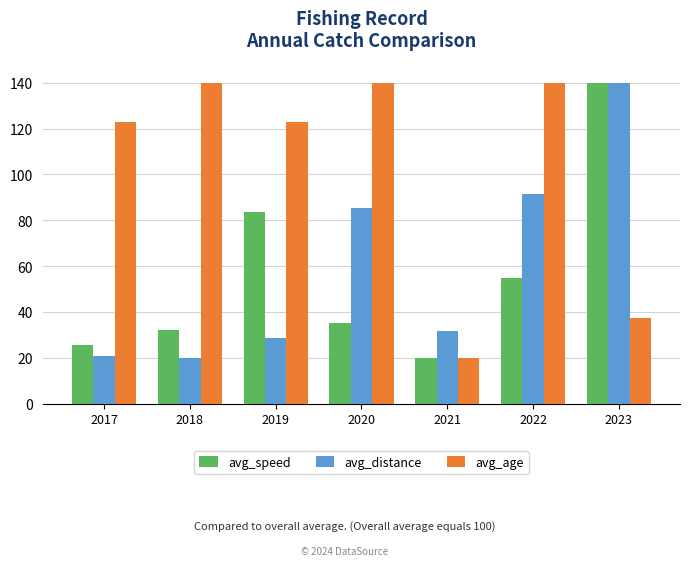

What is the total value across all series at 2023?

317.1